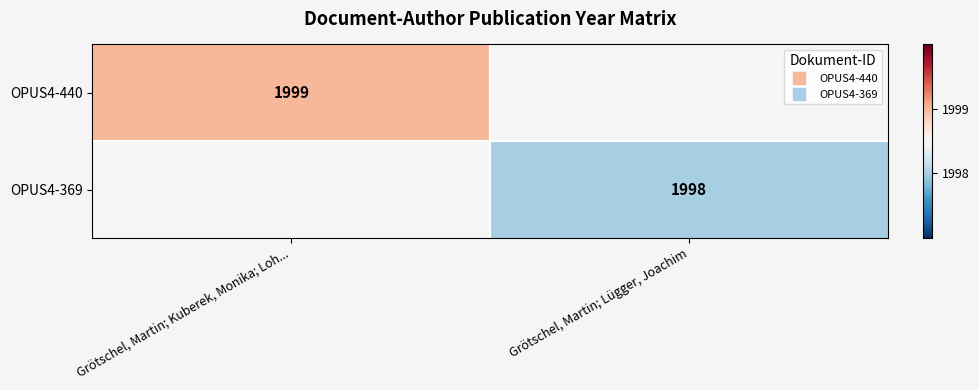

The value of OPUS4-440 at Grötschel, Martin; Kuberek, Monika; Loh... is 1079.0. True or false?

False